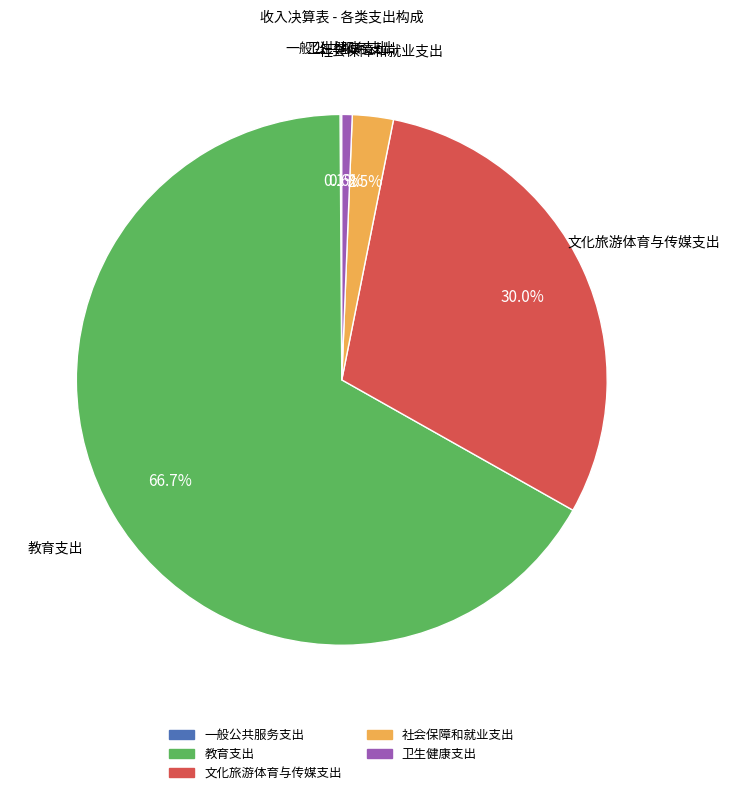

The 文化旅游体育与传媒支出 slice represents 30% of the pie. True or false?

True